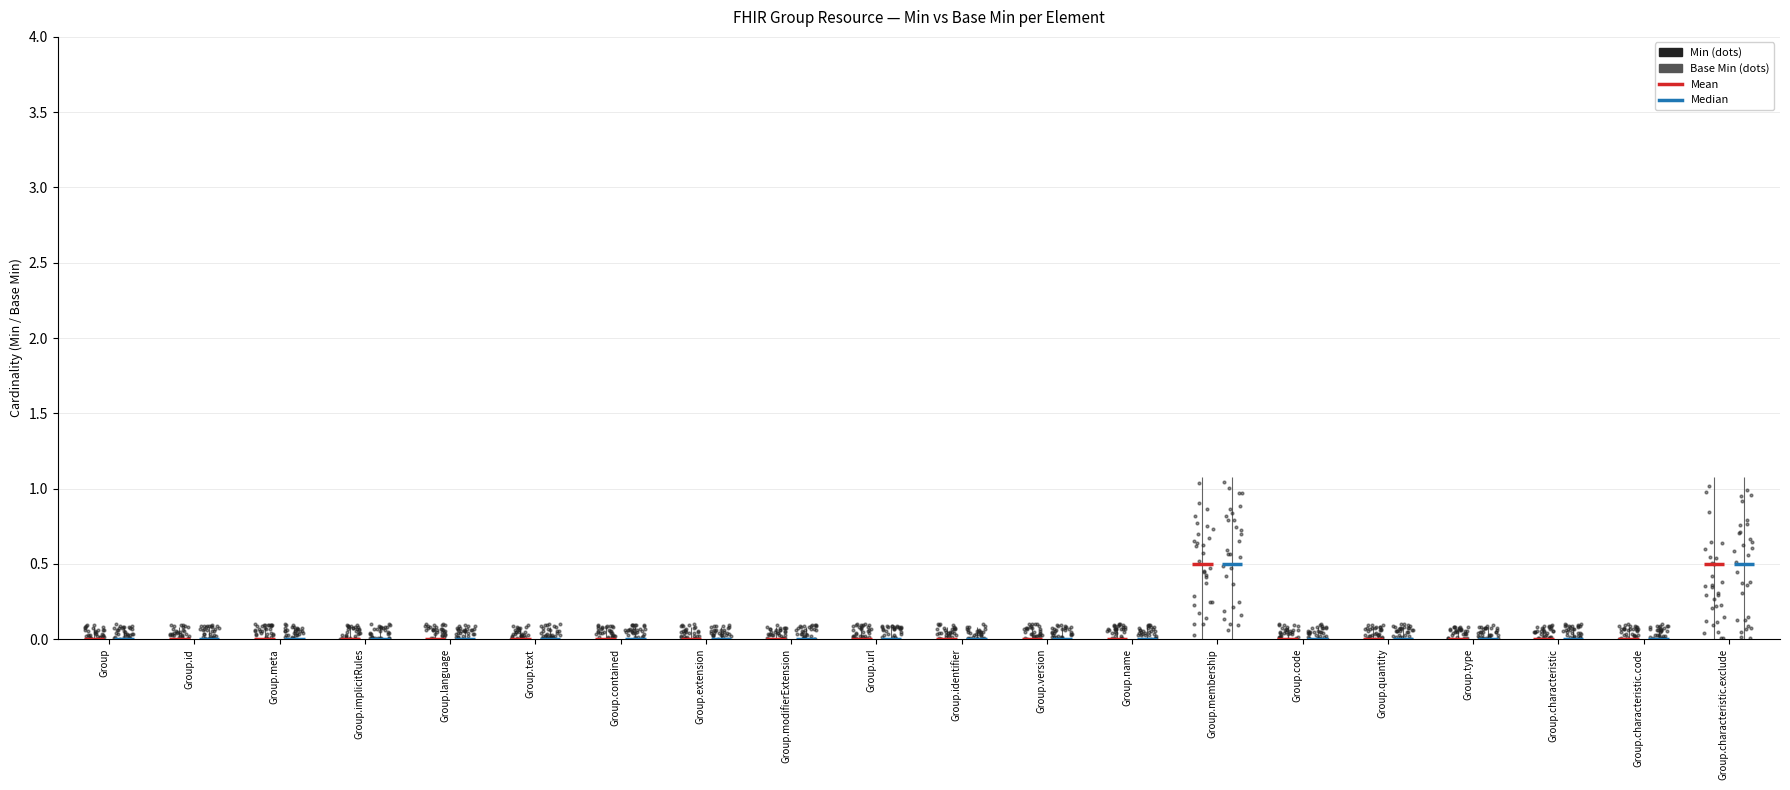

Is the value of Min at Group.characteristic.code greater than the value of Base Min at Group.name?

No